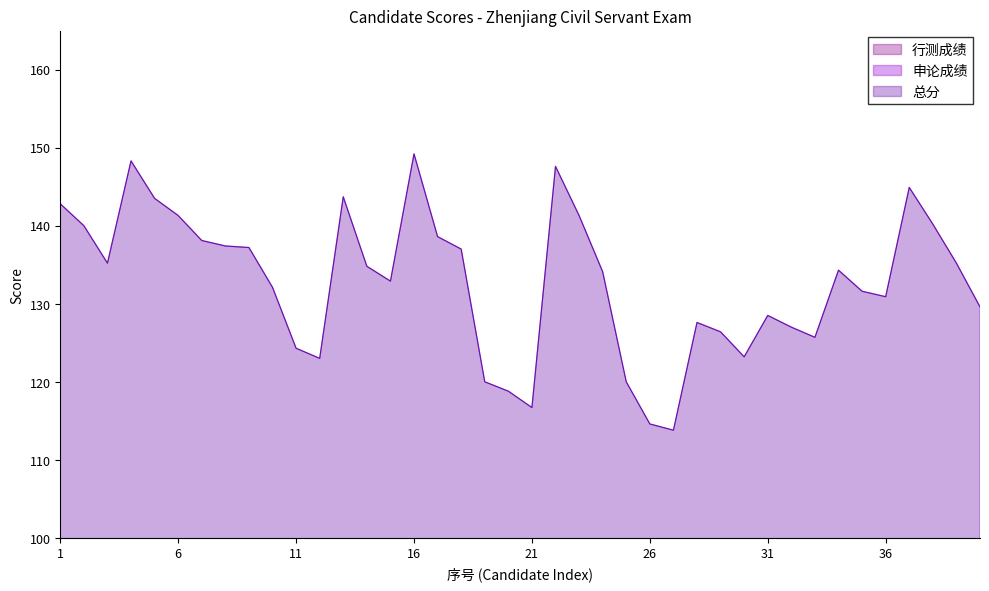

Is it true that 行测成绩 equals 50.9 at 13?

False